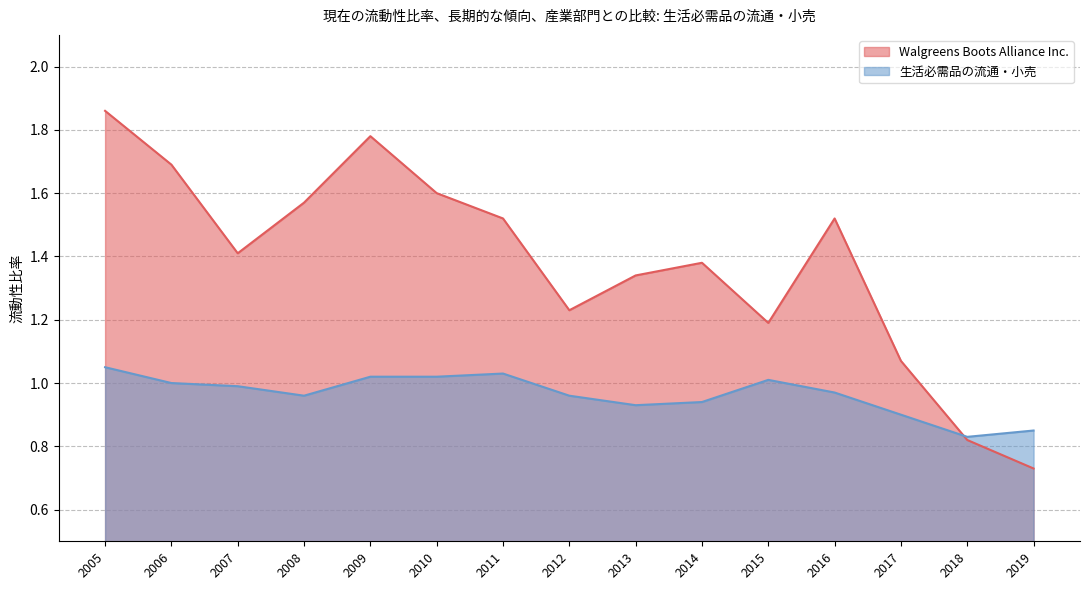

What is the highest value of the 生活必需品の流通・小売 series?

1.1